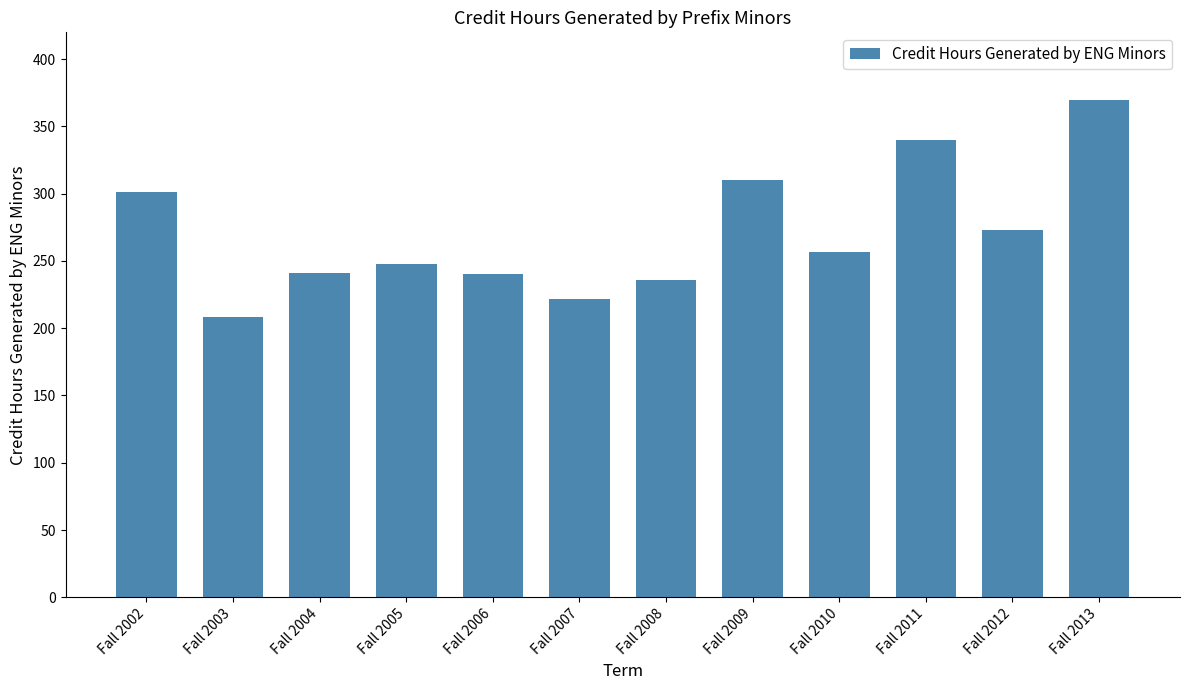

True or false: the data shows 310 at Fall 2009.

True